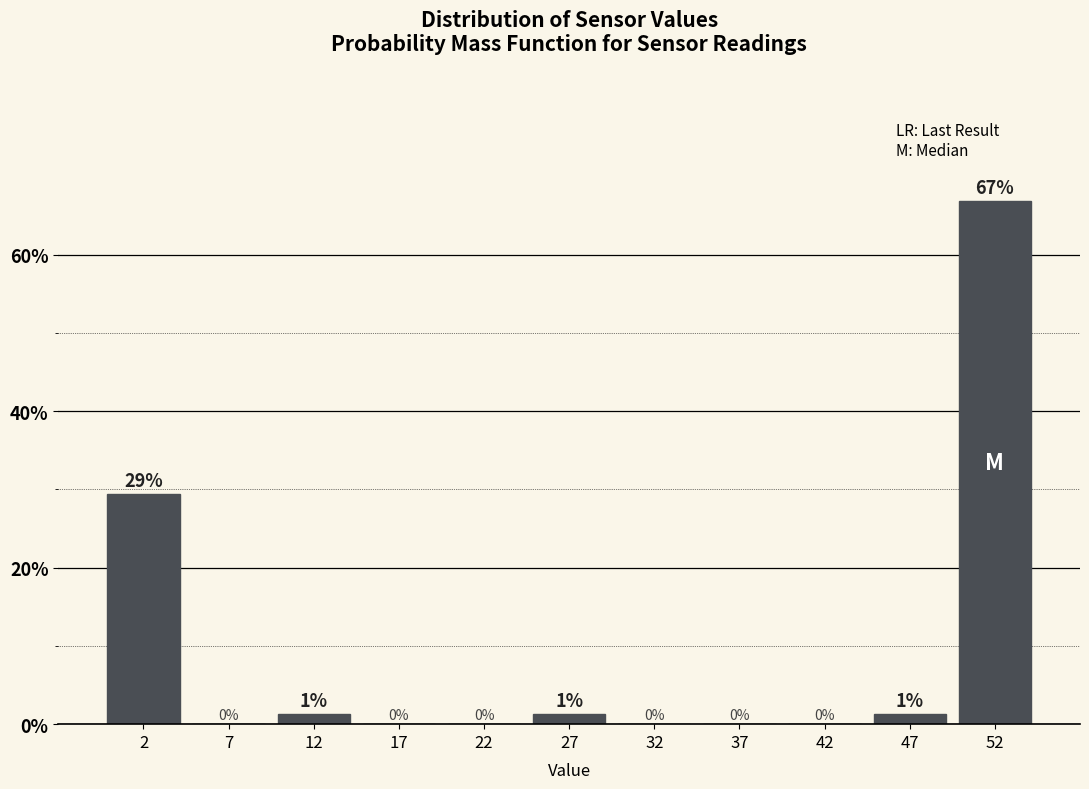

Over which range of the x-axis is the bar tallest?

50 to 55